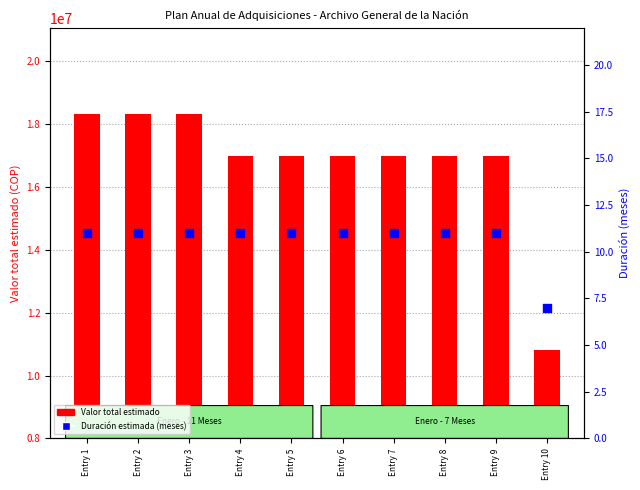

At how many categories does at least one series exceed 11483088?

9